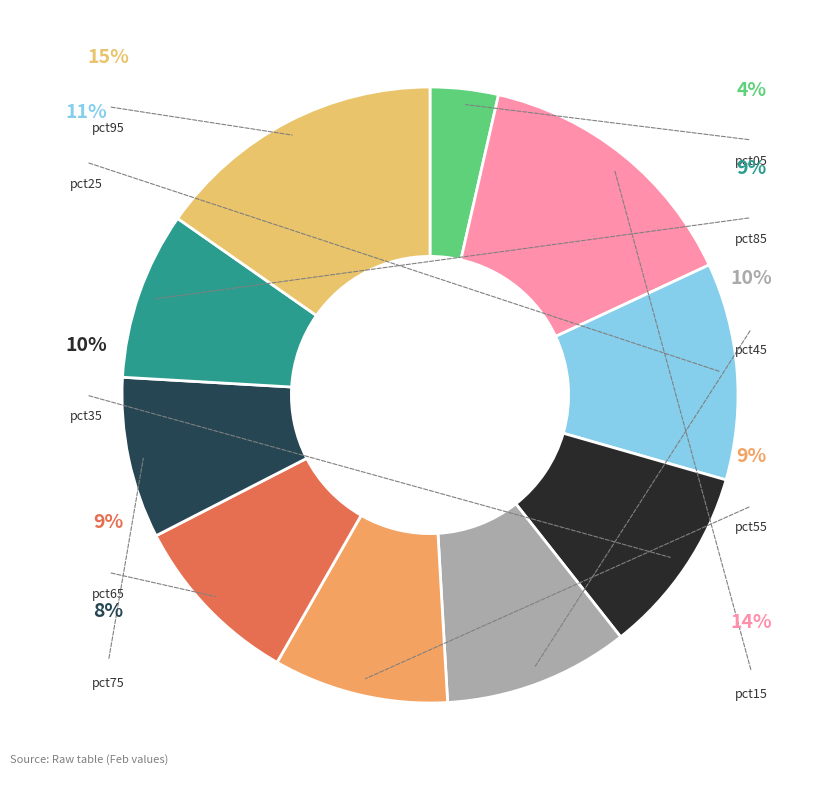

Does any single category account for the majority?

No